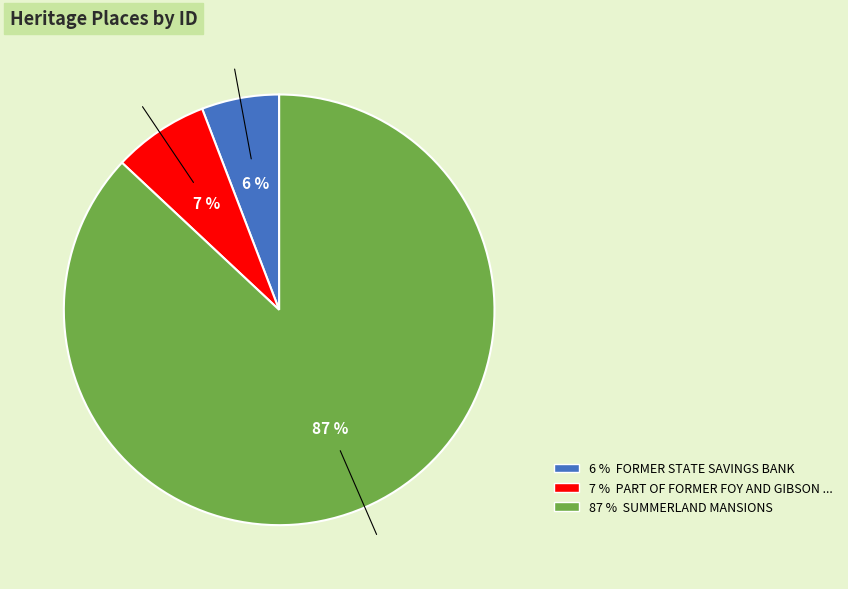

To the nearest percent, what is the average slice percentage?

33%